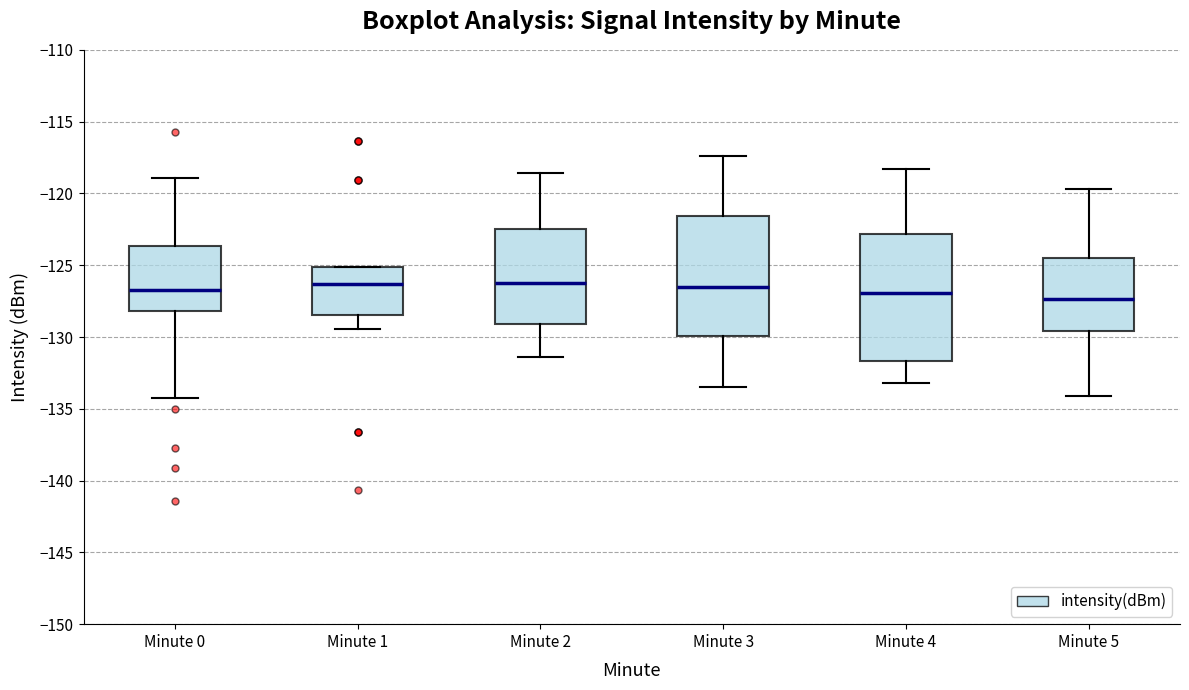

Reading left to right, read every box against the y-axis: the position of its median line, the range the box covers, and the ends of its whiskers. The values are not printed on the chart, so give them approximately, as read against the axis.

Minute 0: median -126.5, box -128.0 to -123.5, whiskers -134.5 to -119.0
Minute 1: median -126.5, box -128.5 to -125.0, whiskers -129.5 to -125.0
Minute 2: median -126.0, box -129.0 to -122.5, whiskers -131.5 to -118.5
Minute 3: median -126.5, box -130.0 to -121.5, whiskers -133.5 to -117.5
Minute 4: median -127.0, box -131.5 to -123.0, whiskers -133.0 to -118.5
Minute 5: median -127.5, box -129.5 to -124.5, whiskers -134.0 to -119.5